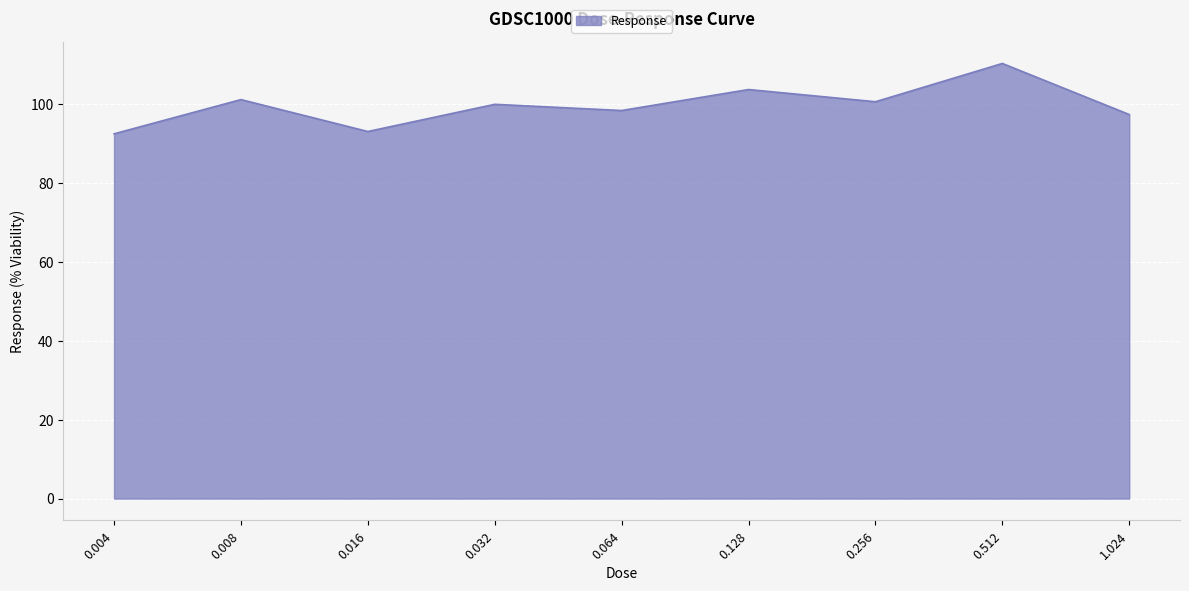

What position from the left is 1.024?

9